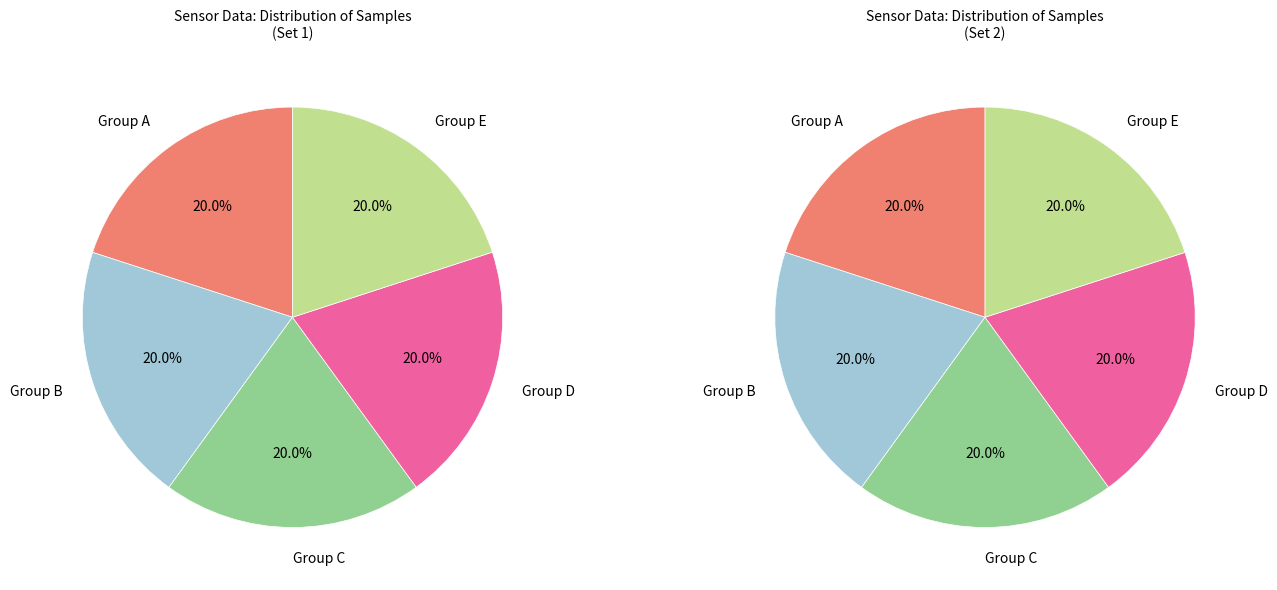

Does Min_cycle=31 represent more than half of the total?

No